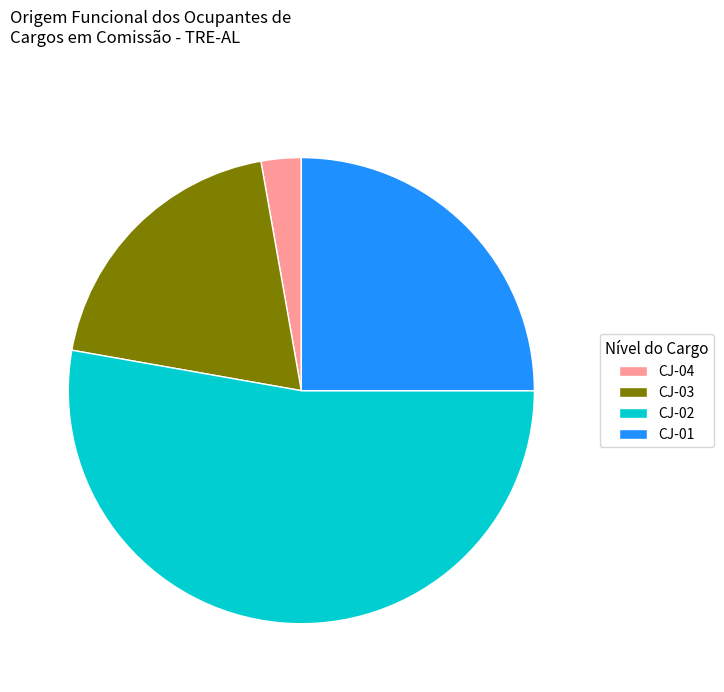

Do CJ-01 and CJ-03 together represent more than half of the pie?

No